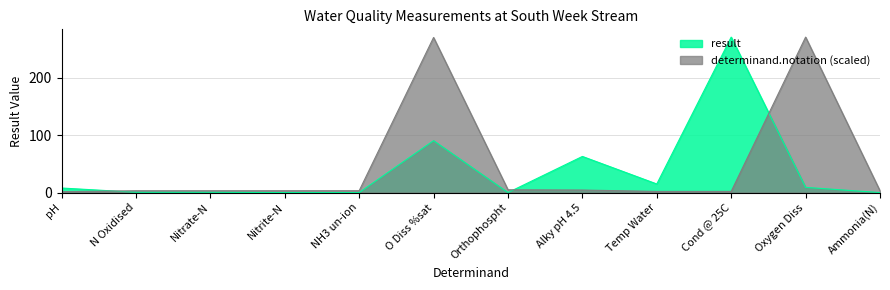

In determinand.notation, how many points are higher than both neighbors (excluding endpoints)?

2